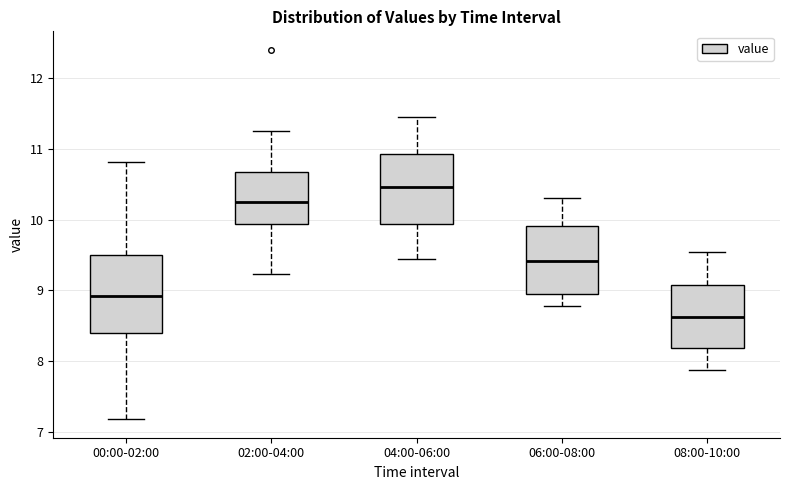

Reading left to right, read every box against the y-axis: the position of its median line, the range the box covers, and the ends of its whiskers. The values are not printed on the chart, so give them approximately, as read against the axis.

00:00-02:00: median 8.9, box 8.4 to 9.5, whiskers 7.2 to 10.8
02:00-04:00: median 10.3, box 9.9 to 10.7, whiskers 9.2 to 11.3
04:00-06:00: median 10.5, box 9.9 to 10.9, whiskers 9.5 to 11.5
06:00-08:00: median 9.4, box 9.0 to 9.9, whiskers 8.8 to 10.3
08:00-10:00: median 8.6, box 8.2 to 9.1, whiskers 7.9 to 9.6